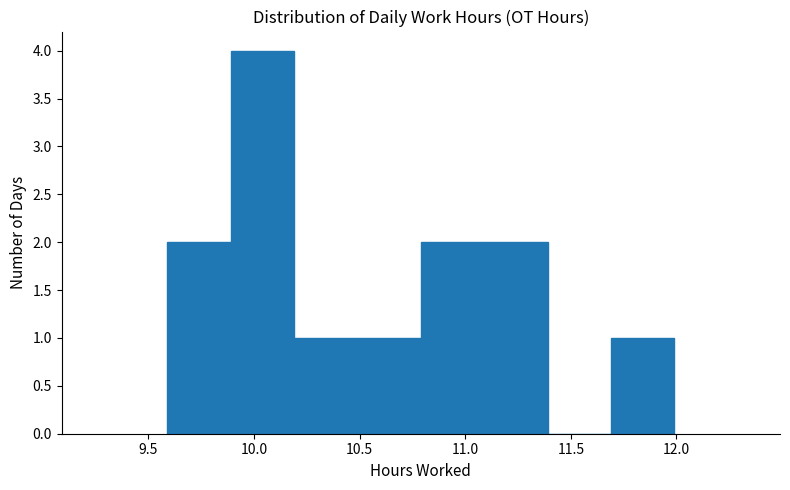

Which range on the x-axis has the tallest bar?

9.89 to 10.19